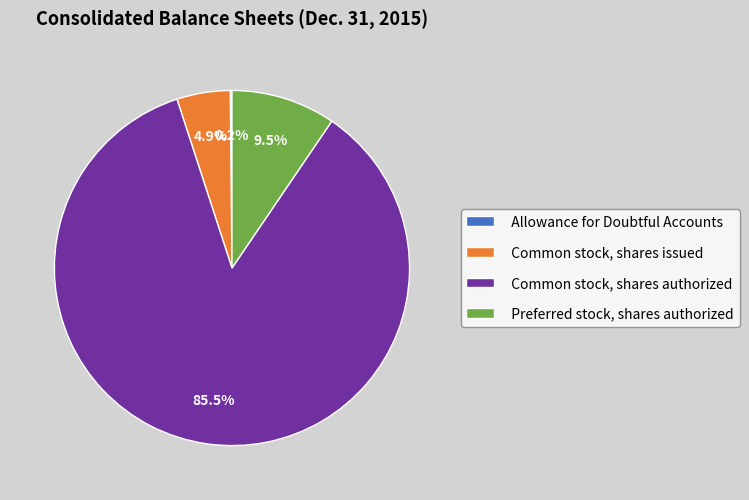

Which category has the biggest portion of the pie?

Common stock, shares authorized